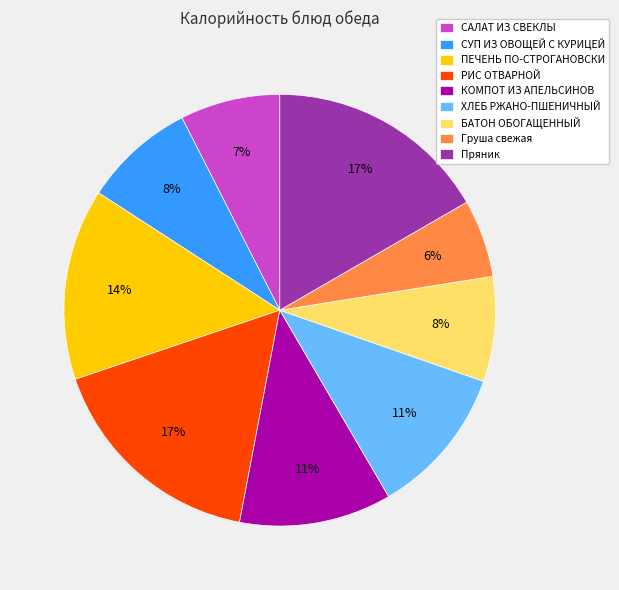

To the nearest percent, what is the difference between the largest and smallest slice percentages?

11%